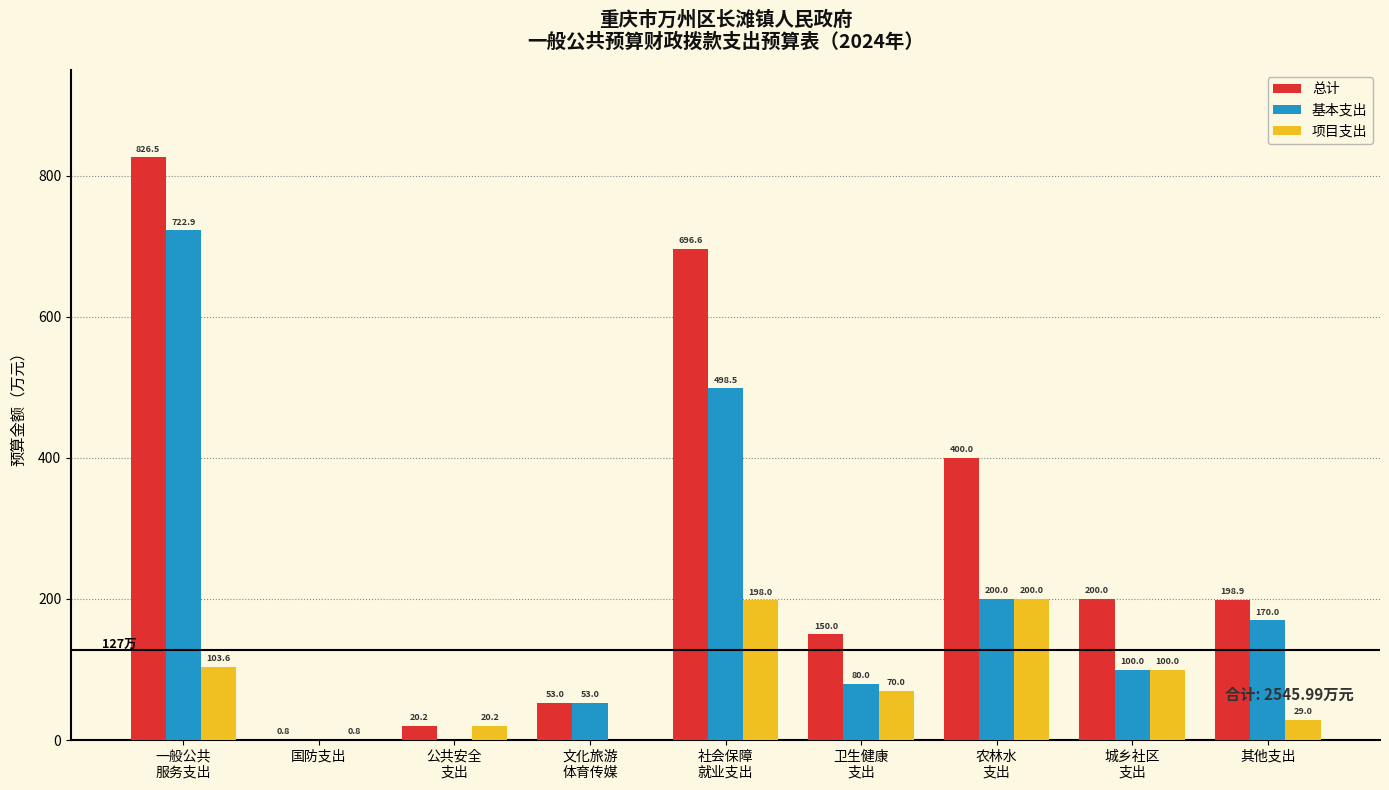

The value of 基本支出 at 其他支出 is 170.0. True or false?

True